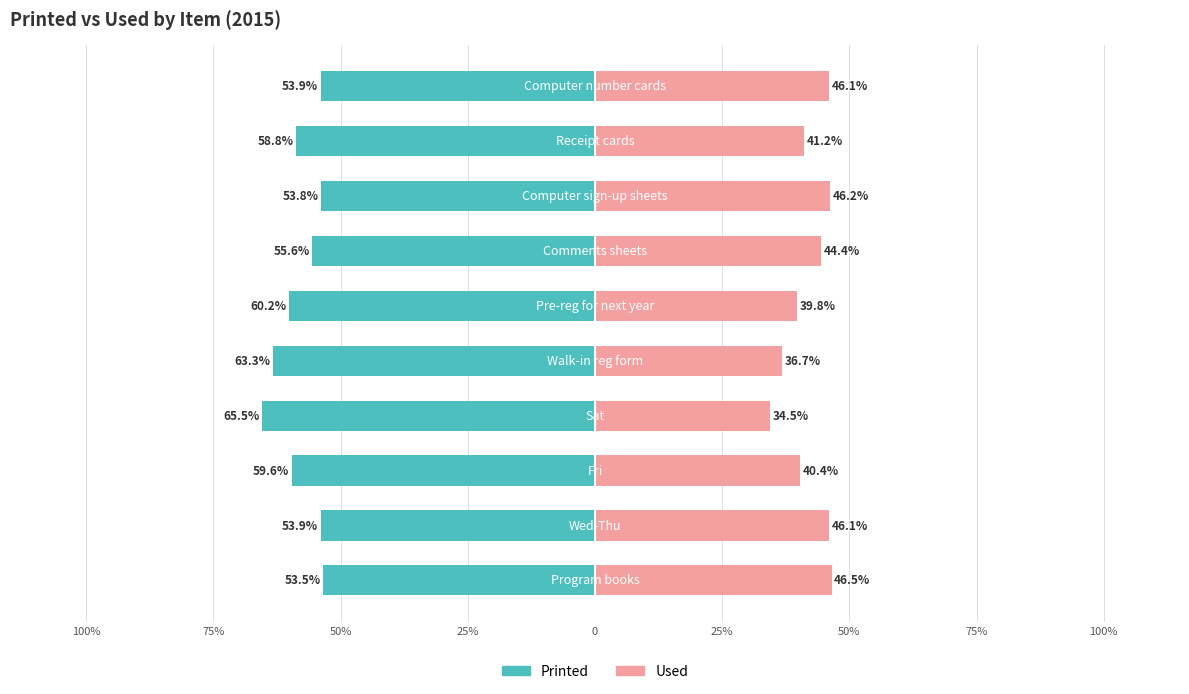

Reading left to right, transcribe all the data shown in this chart.

Printed: -53.5	-53.9	-59.6	-65.5	-63.3	-60.2	-55.6	-53.8	-58.8	-53.9
Used: 46.5	46.1	40.4	34.5	36.7	39.8	44.4	46.2	41.2	46.1